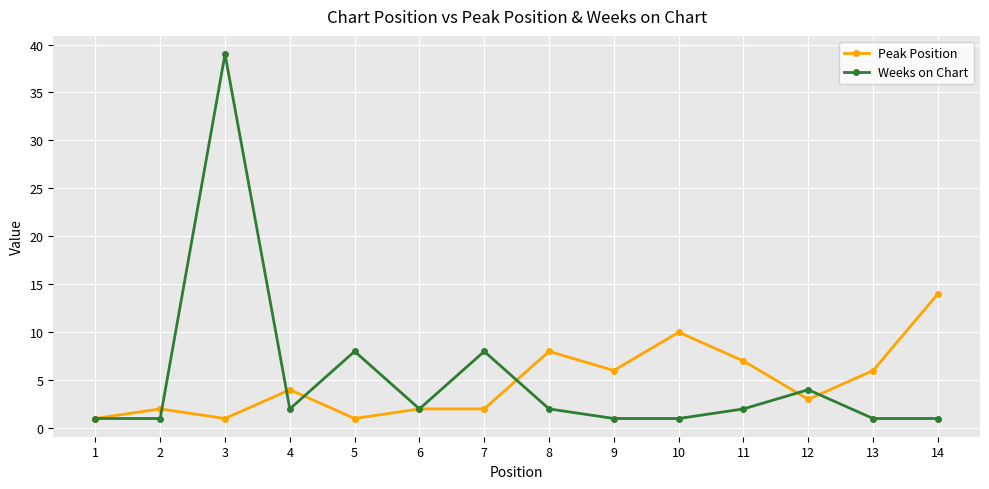

What is the value of the Peak Position point at the 7th from the left?

2